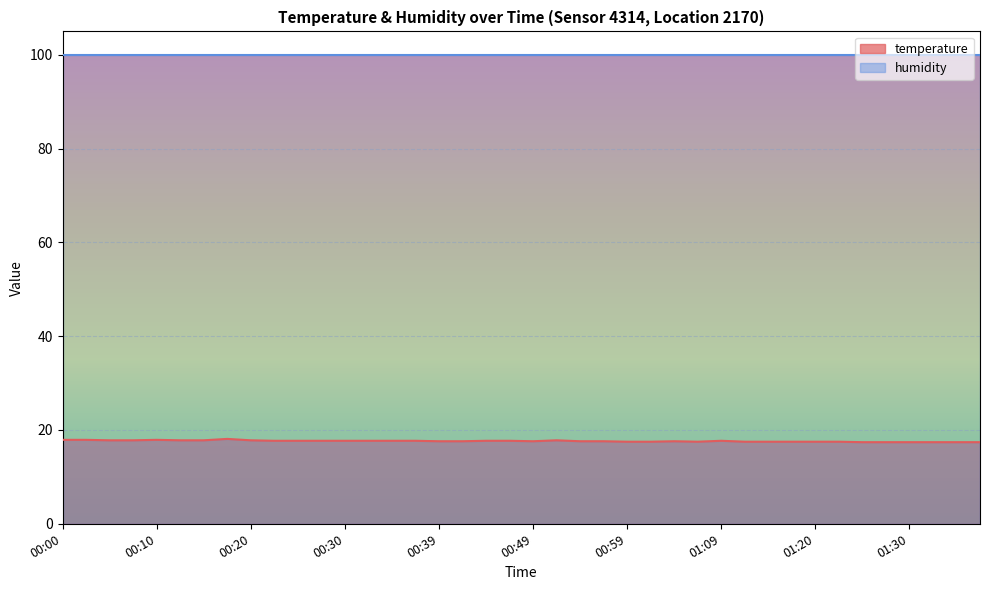

How many values are between 17 and 18?

39